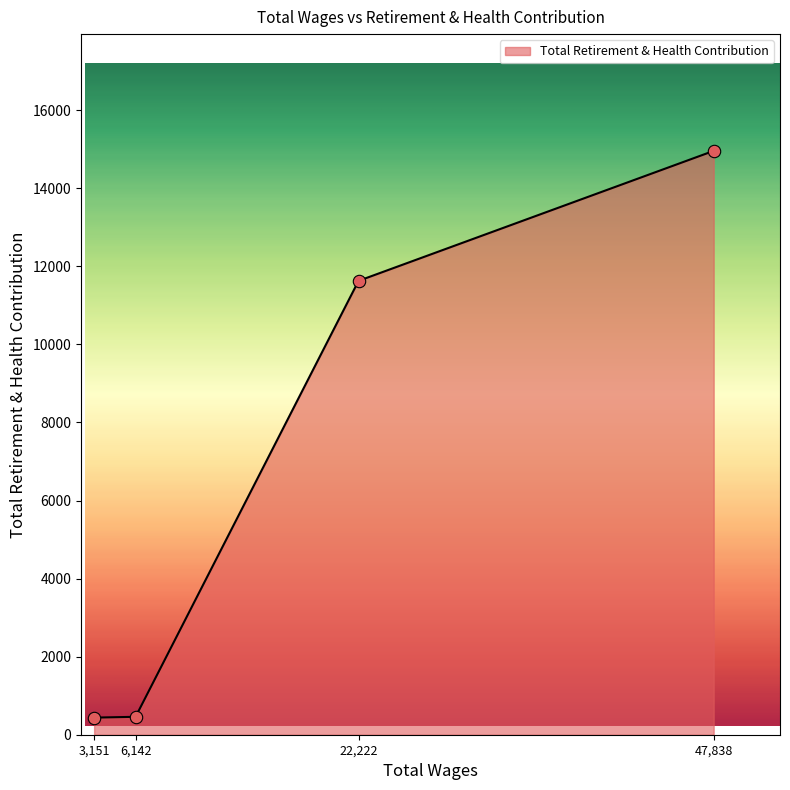

What is the ratio of the value at 22,222 to the value at 6,142?

25.3